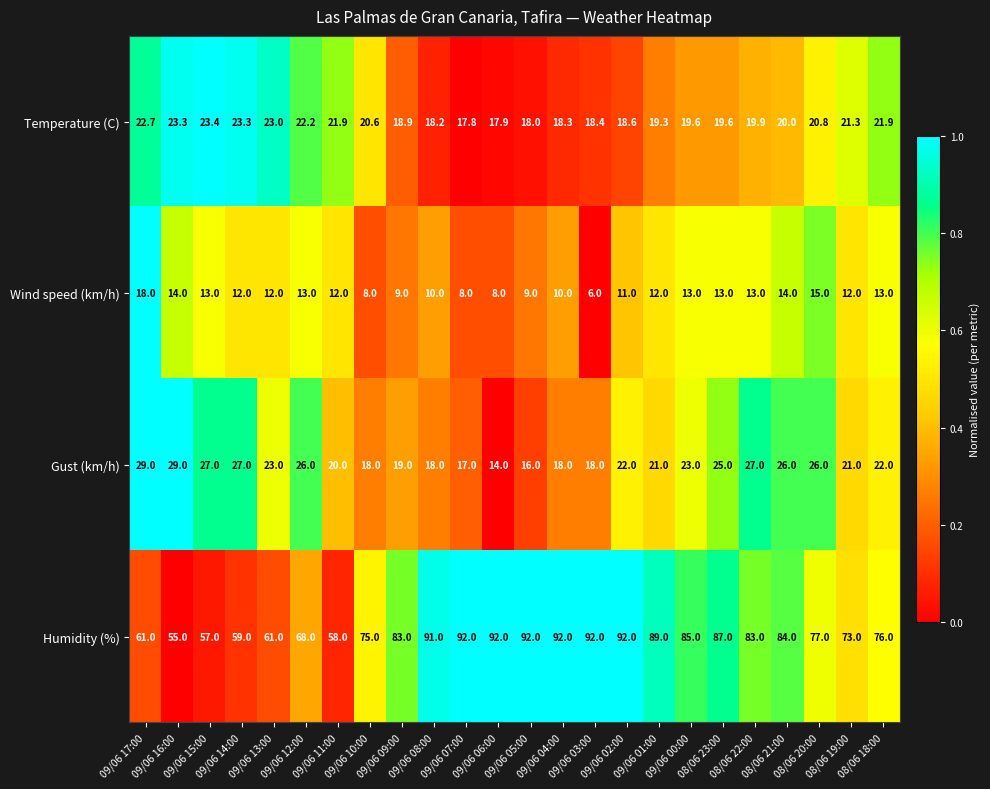

At how many categories does at least one series exceed 9?

24